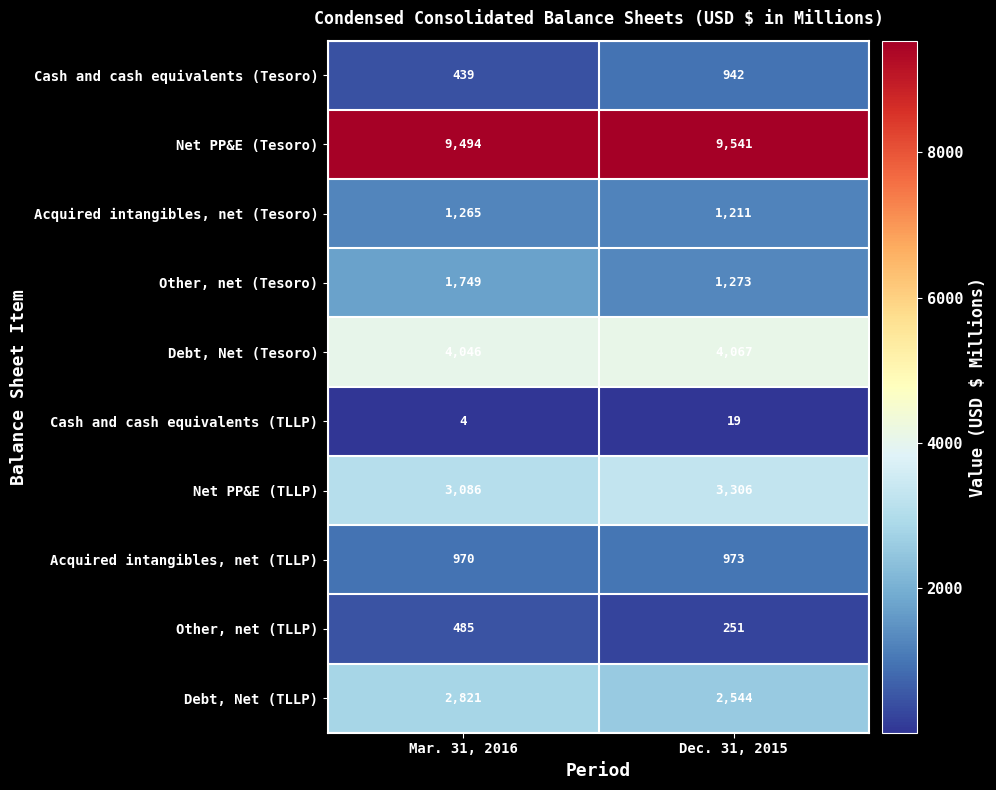

True or false: Other, net (TLLP) has a value of 143 at Dec. 31, 2015.

False